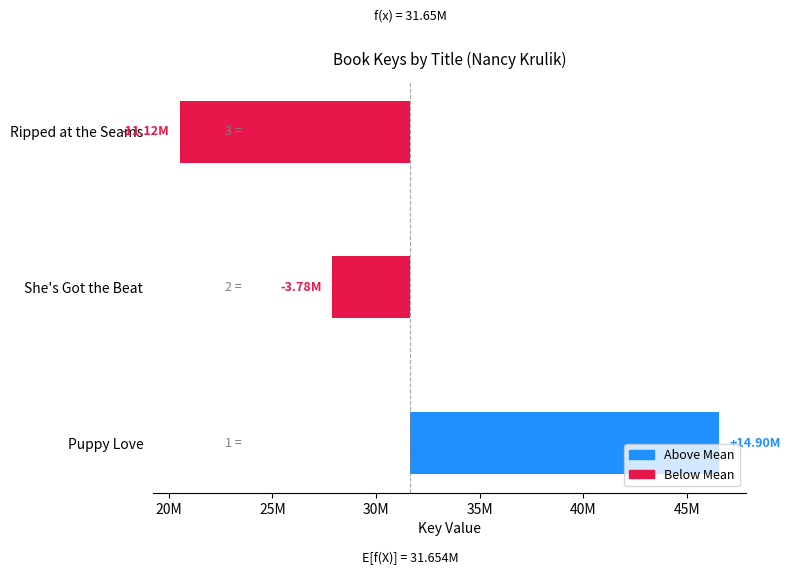

Where does the data first go above -3783933?

Puppy Love